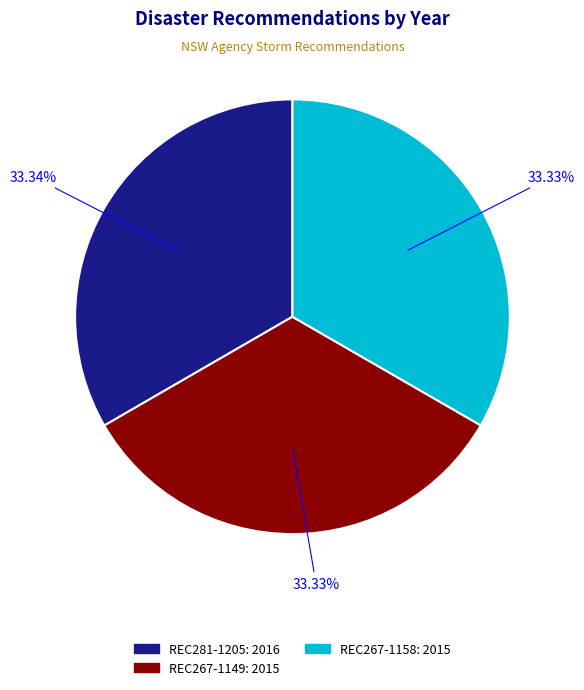

Is it true that REC267-1149 is 33% of the pie?

True